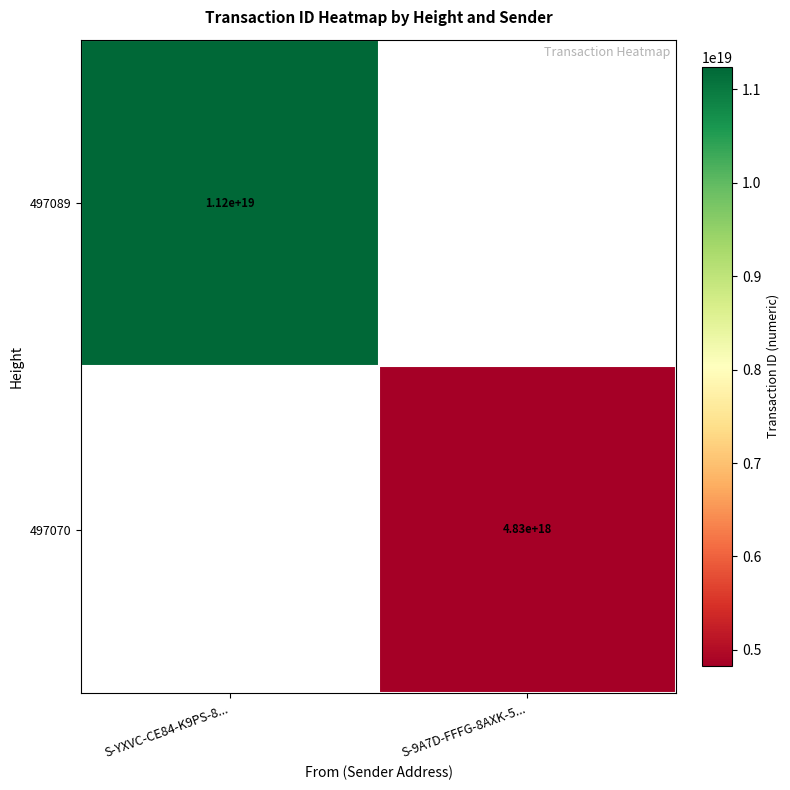

Is it true that 497070 equals 4830000000000000000 at S-9A7D-FFFG-8AXK-5...?

True